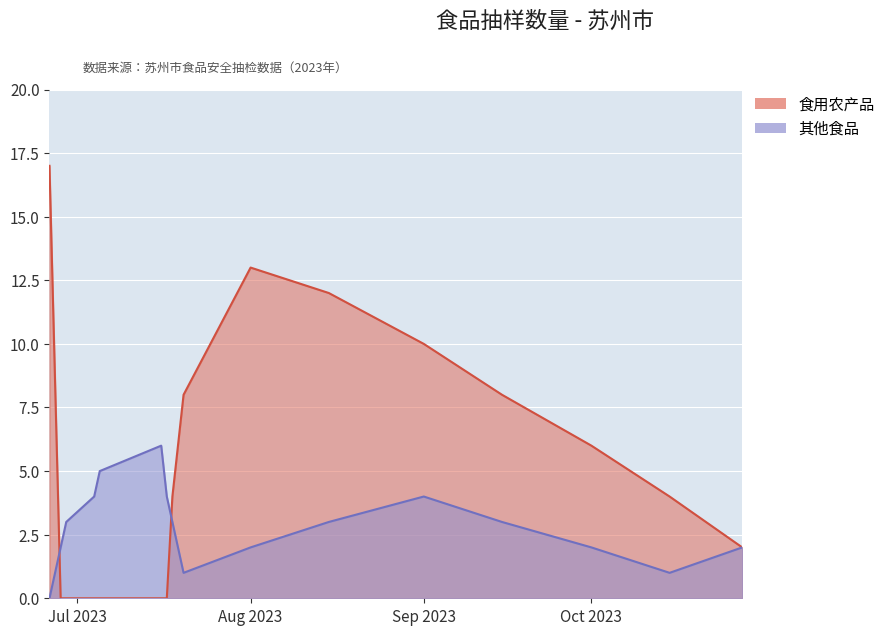

Where is the first local minimum for 其他食品?

2023-07-20